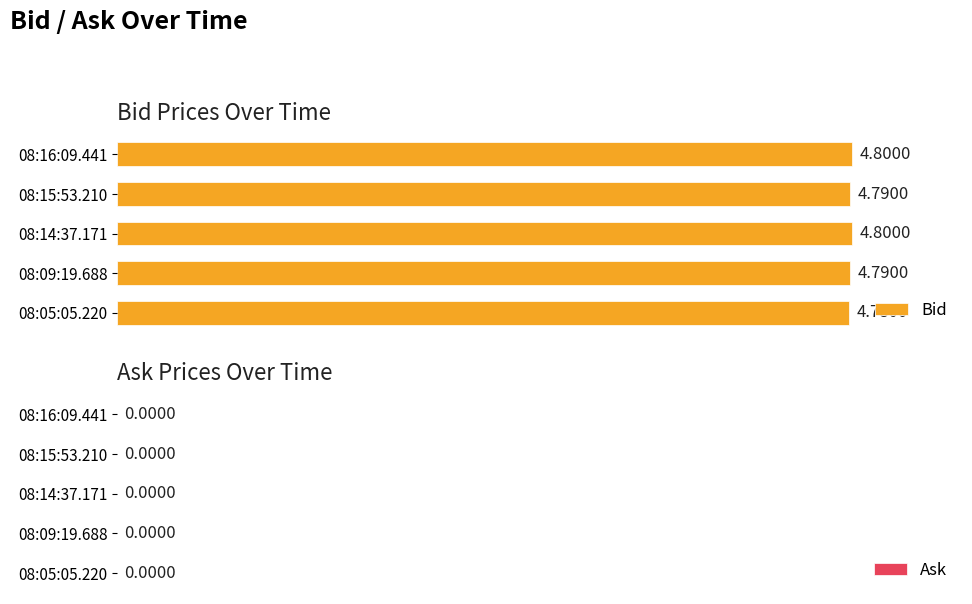

How many bars are there in total?

5